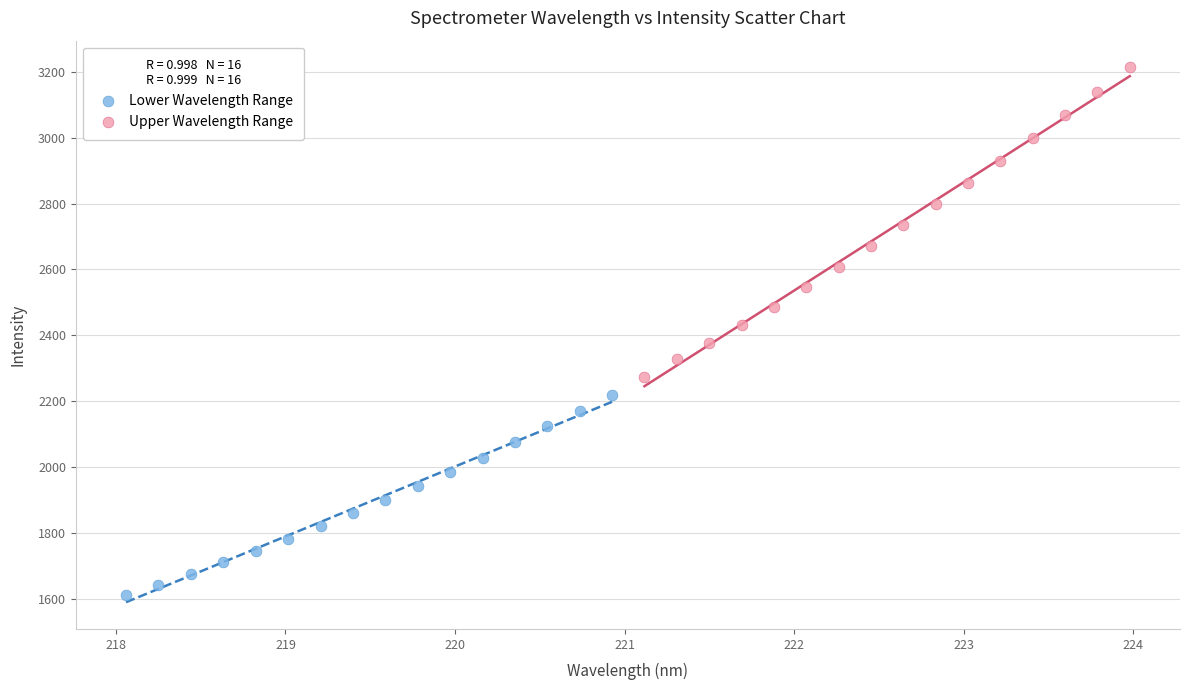

Which series has the largest Y range (max minus min)?

Upper Wavelength Range